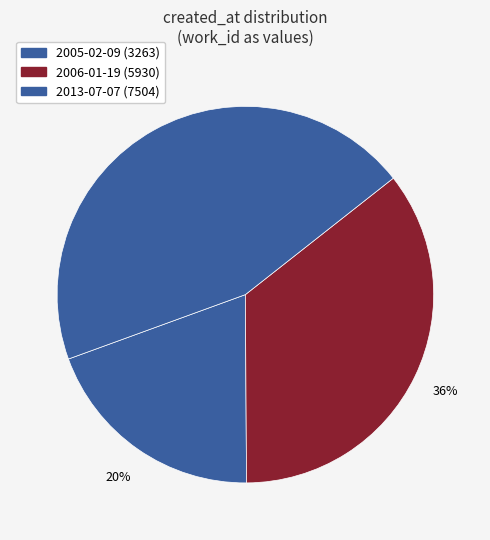

Does 2013-07-07 represent more than half of the total?

No